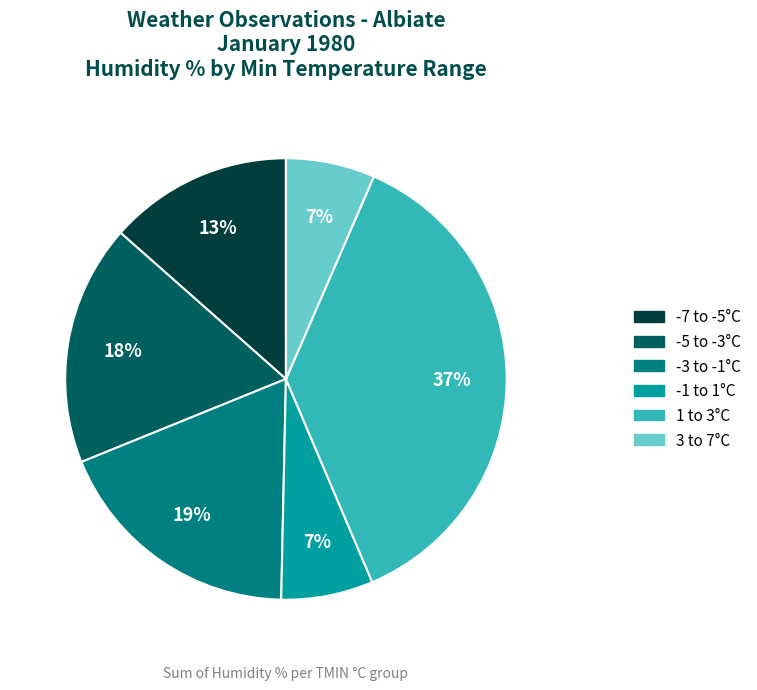

How many segments does this pie chart have?

6